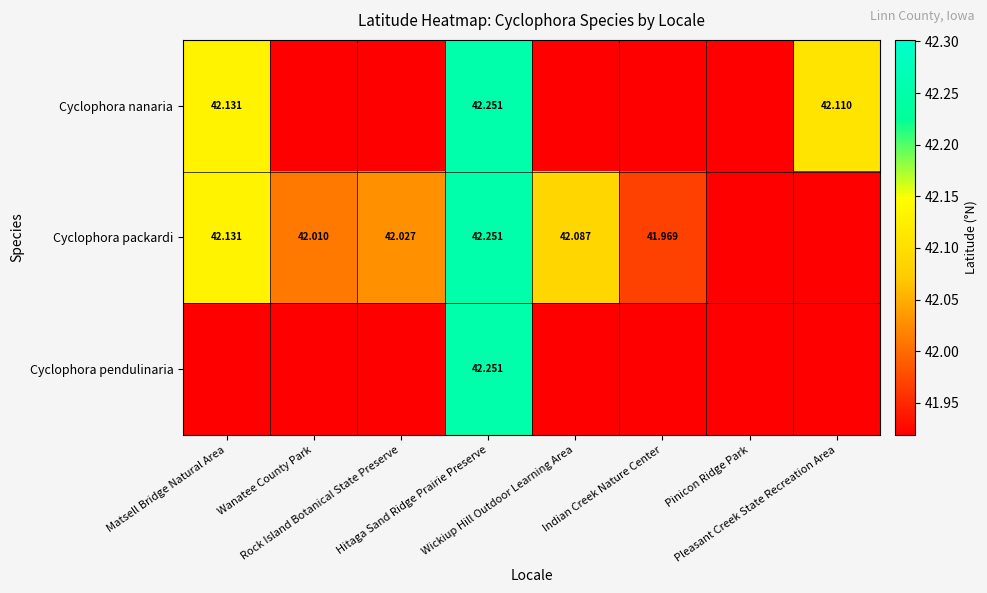

At how many categories does at least one series exceed 41?

8